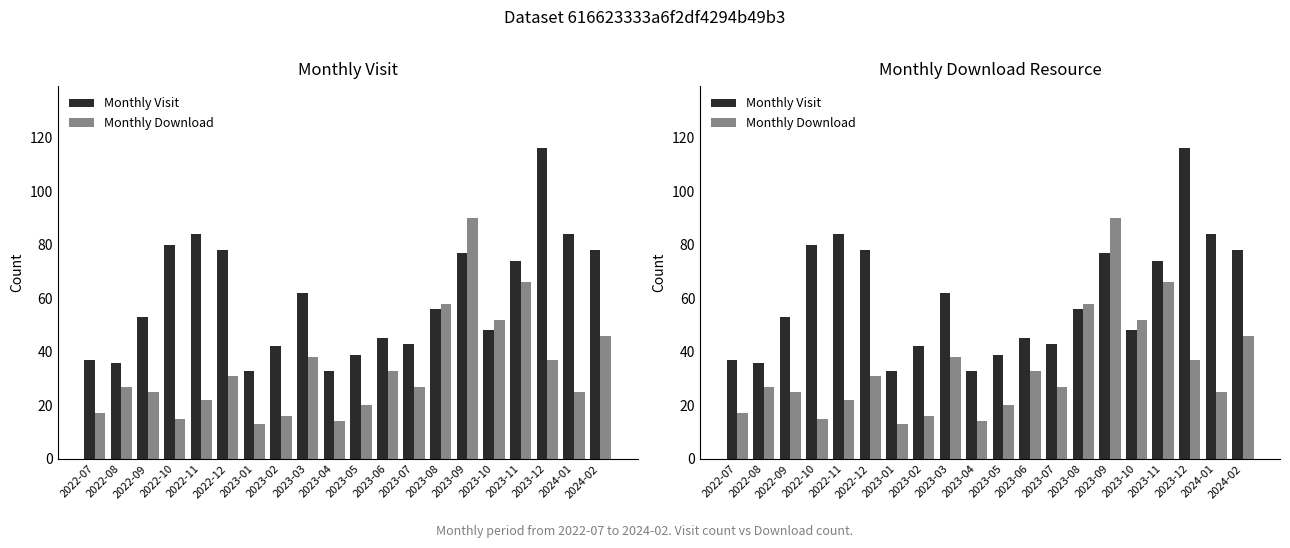

What is the value of the Monthly Download bar at the 19th from the left?

25